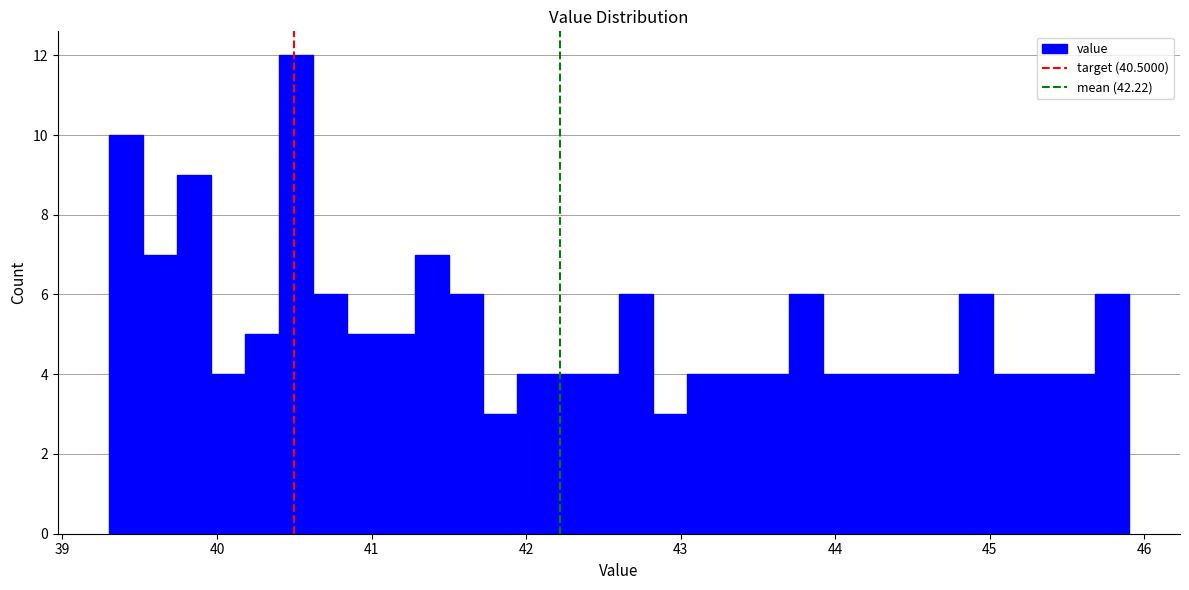

Around what value on the x-axis is the tallest bar? Give the approximate position of its centre, as read against the axis.

40.5